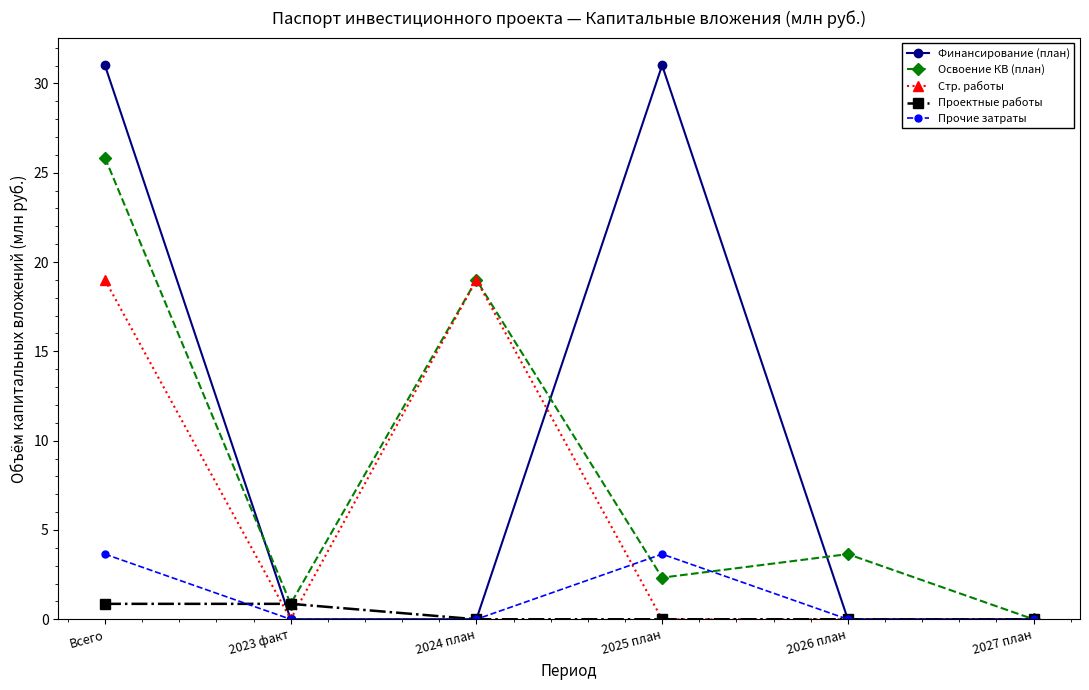

How many categories are shown in the chart?

6